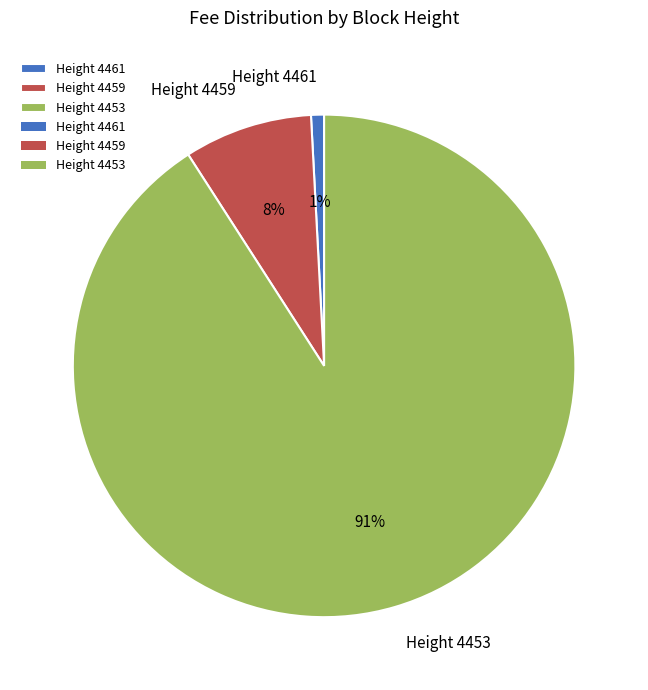

Do Height 4453 and Height 4461 together represent more than half of the pie?

Yes